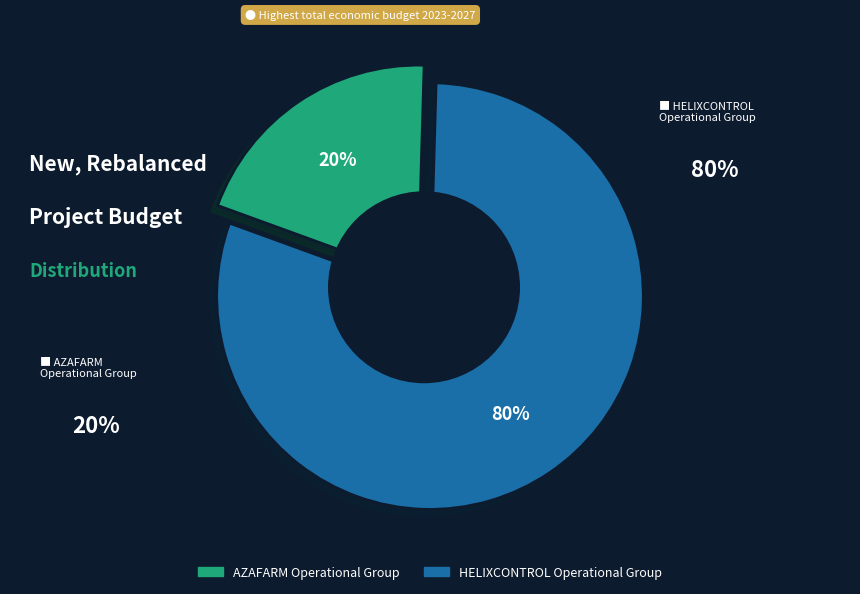

What is the smallest slice in the pie chart?

AZAFARM Operational Group